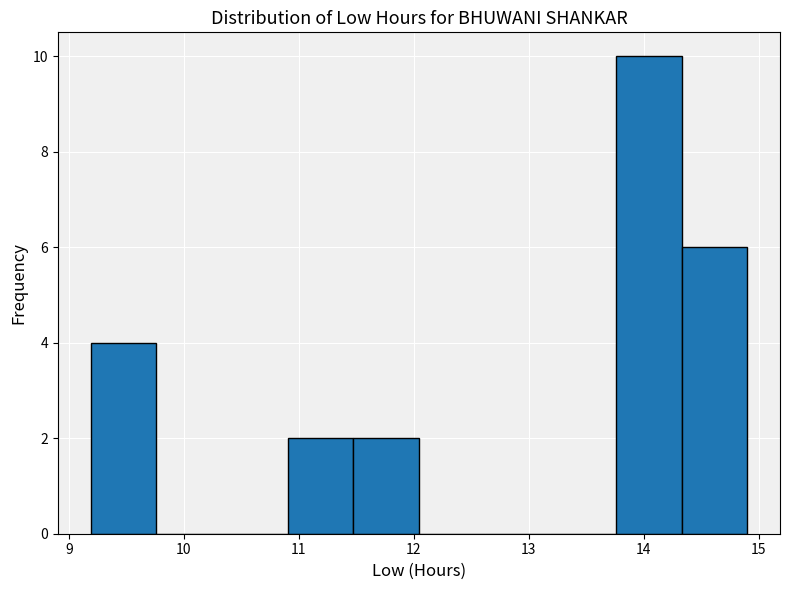

How tall is the bar that spans 13.8 to 14.3 on the x-axis? Neither the bar edges nor the heights are printed on the chart, so give them approximately, as read against the axes.

10